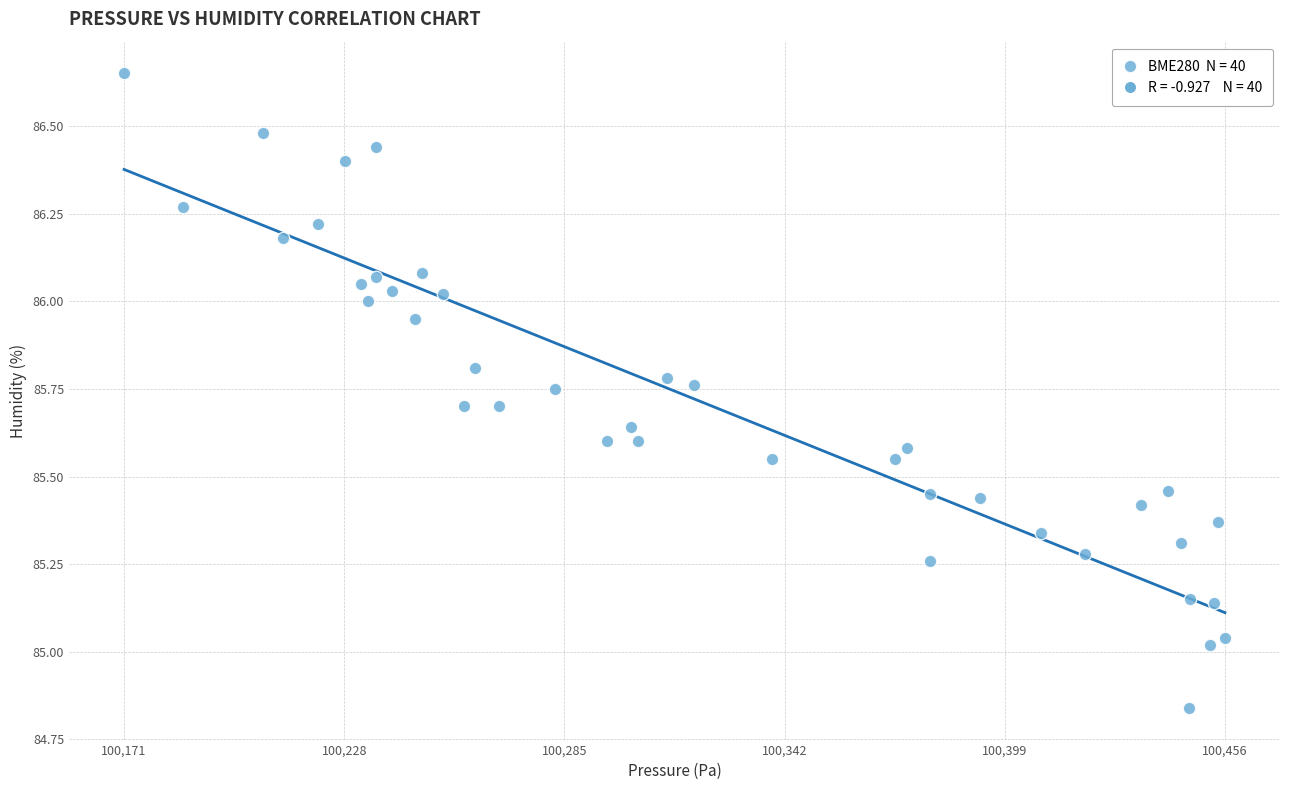

What is the range of Y values (max minus min)?

1.8